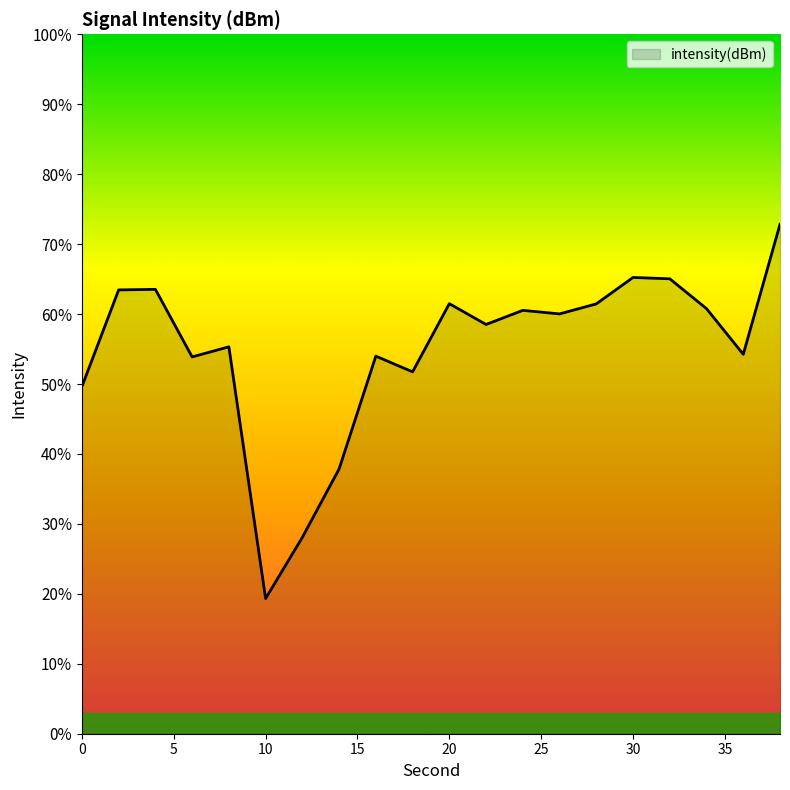

What is the smallest value displayed?

19.3